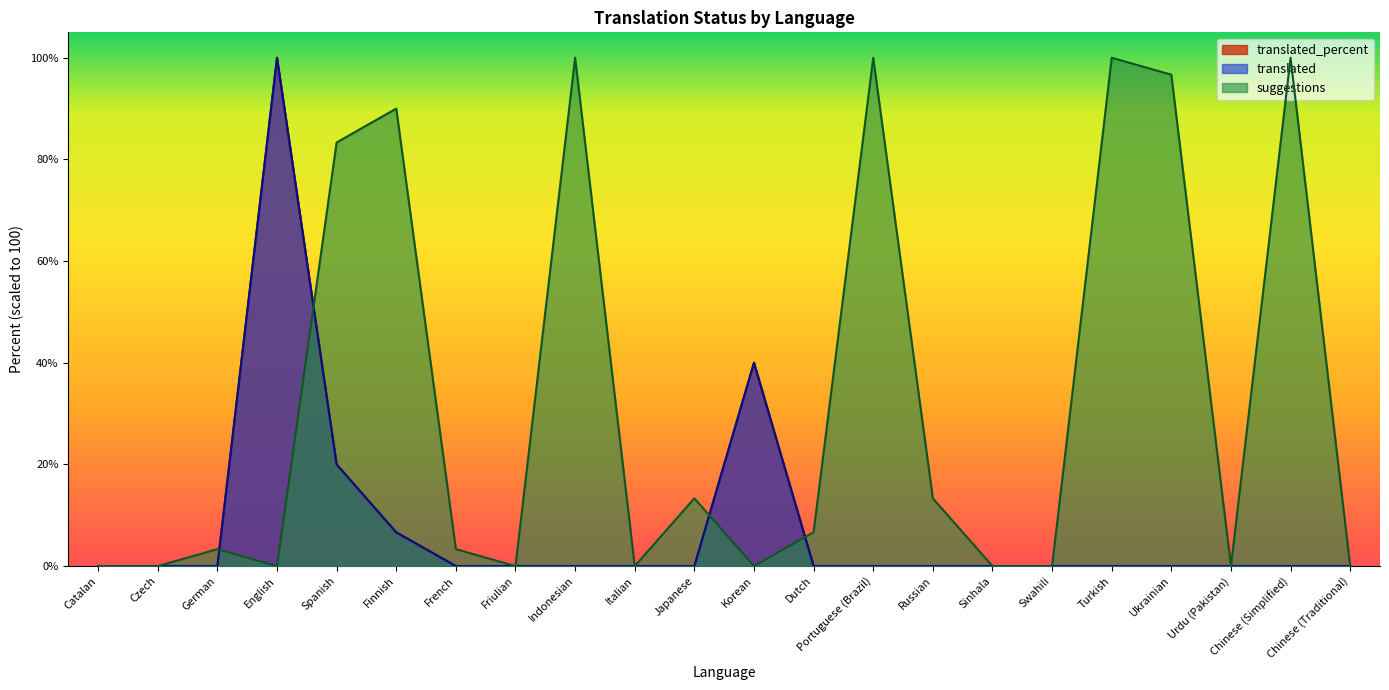

The value of suggestions at Catalan is 0.0. True or false?

True